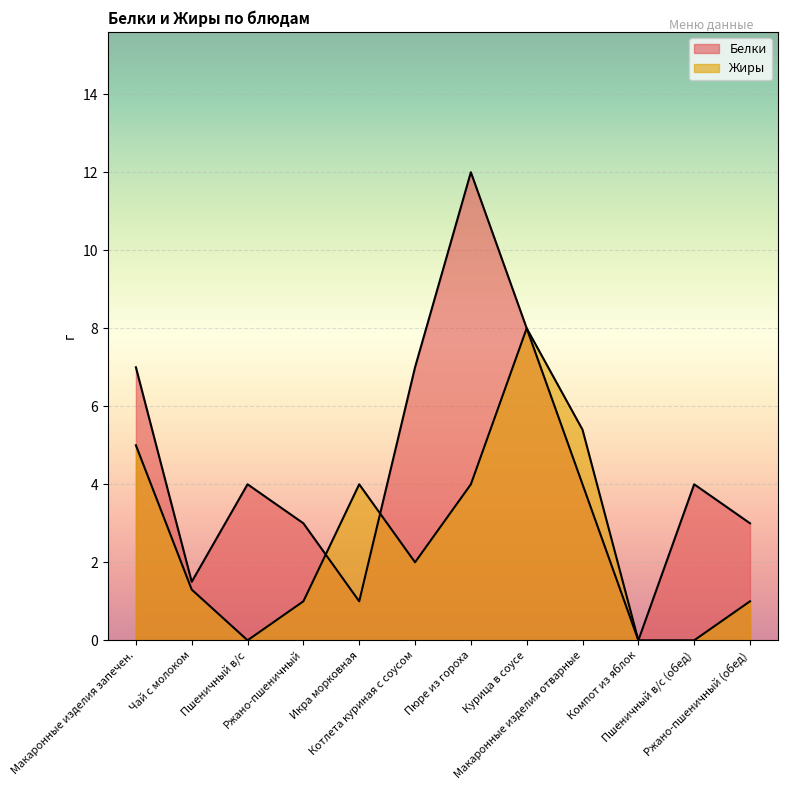

Between Макаронные изделия отварные and Ржано-пшеничный, which is larger?

Макаронные изделия отварные